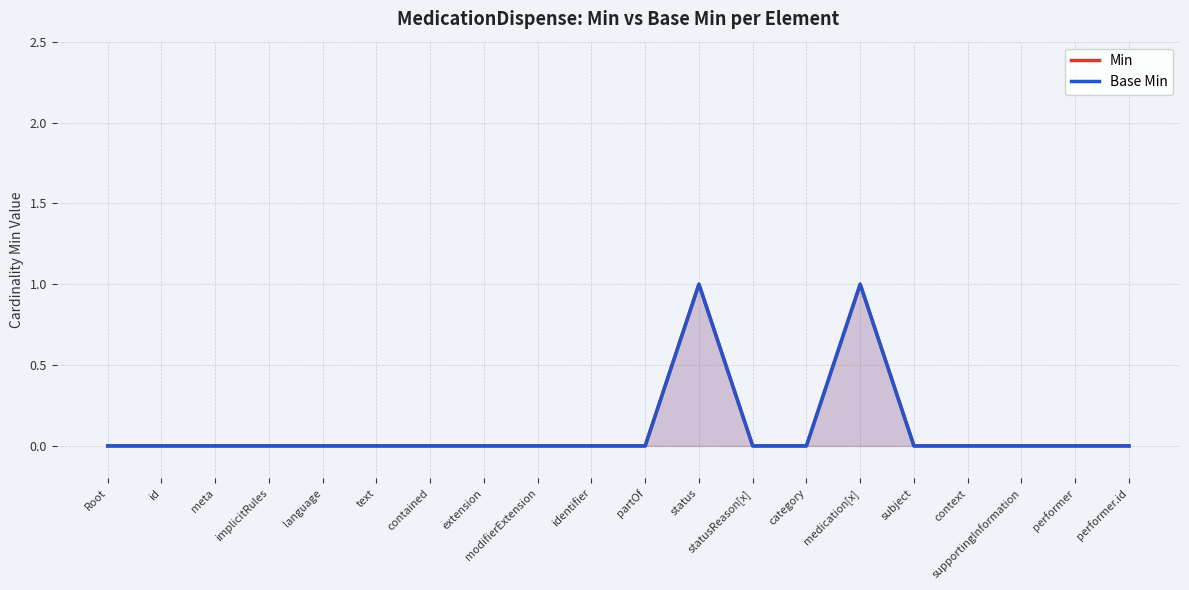

Which category has the lowest value across all series?

Root